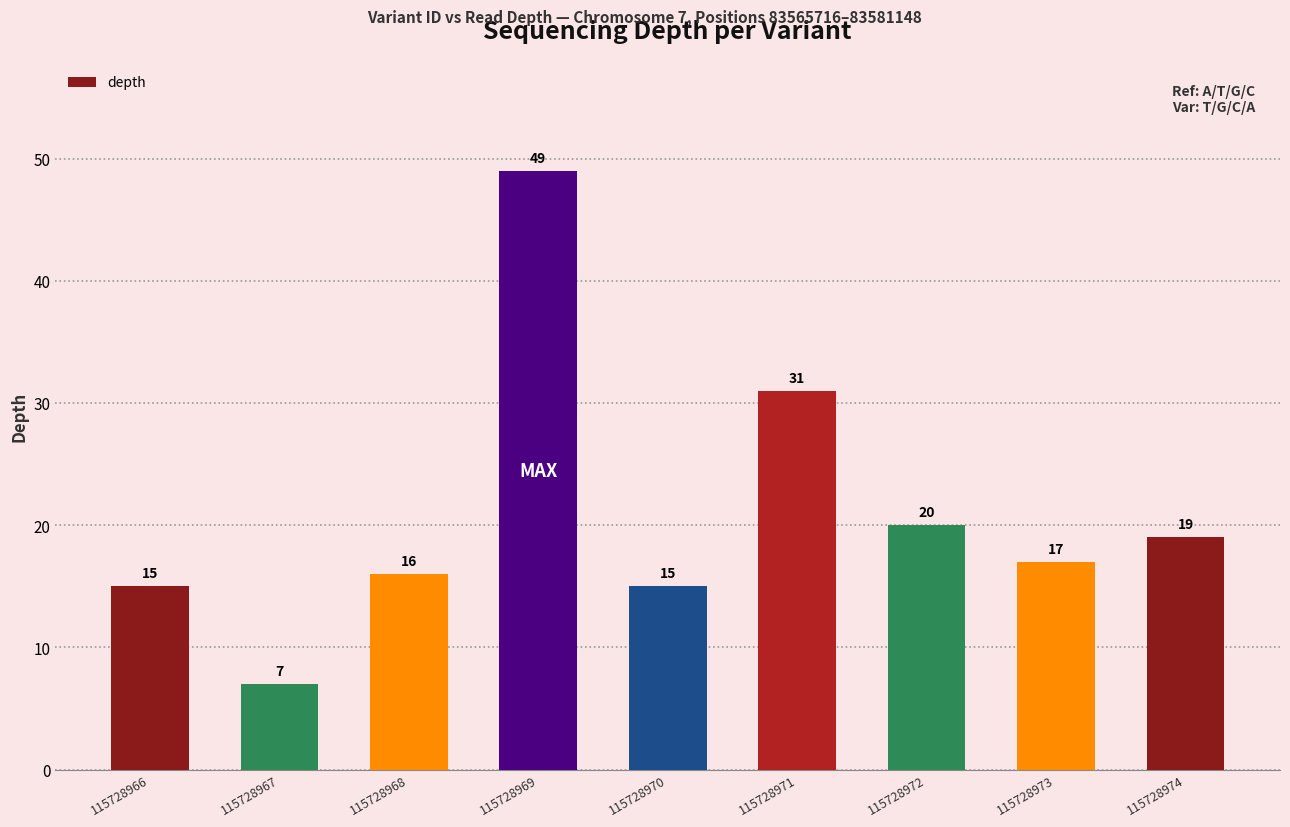

Which category has the highest value across all series?

115728969